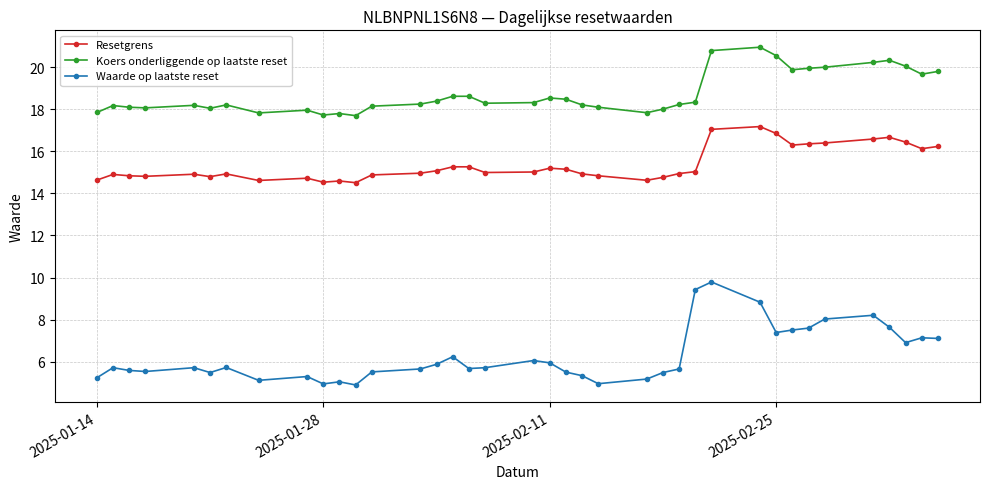

True or false: Waarde op laatste reset has a value of 10.5 at 2025-02-25.

False